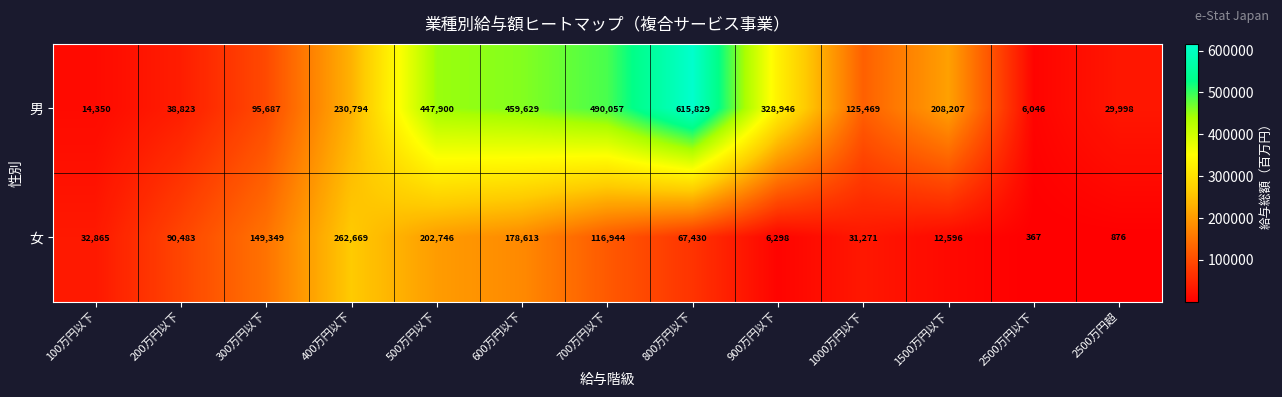

Is it true that 男 equals 208207 at 1500万円以下?

True